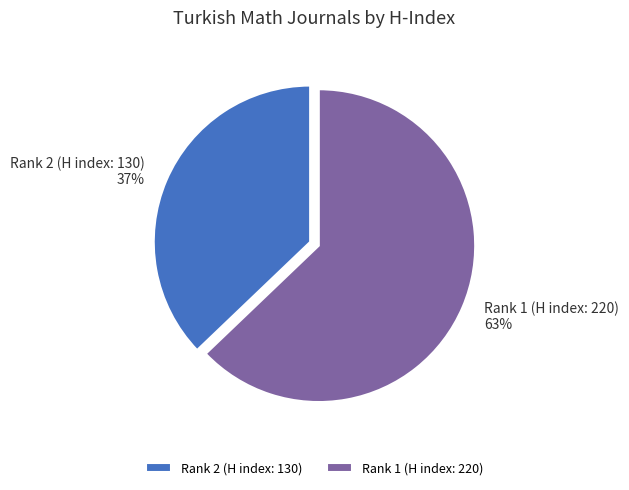

What percentage is the Rank 2 (H index: 130) slice, to the nearest percent?

37%